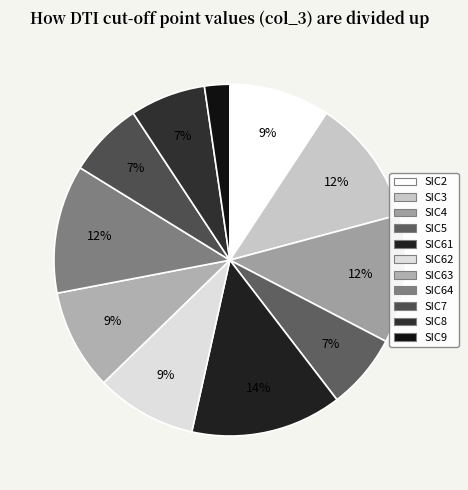

How much of the chart is everything except SIC5?

93.1%